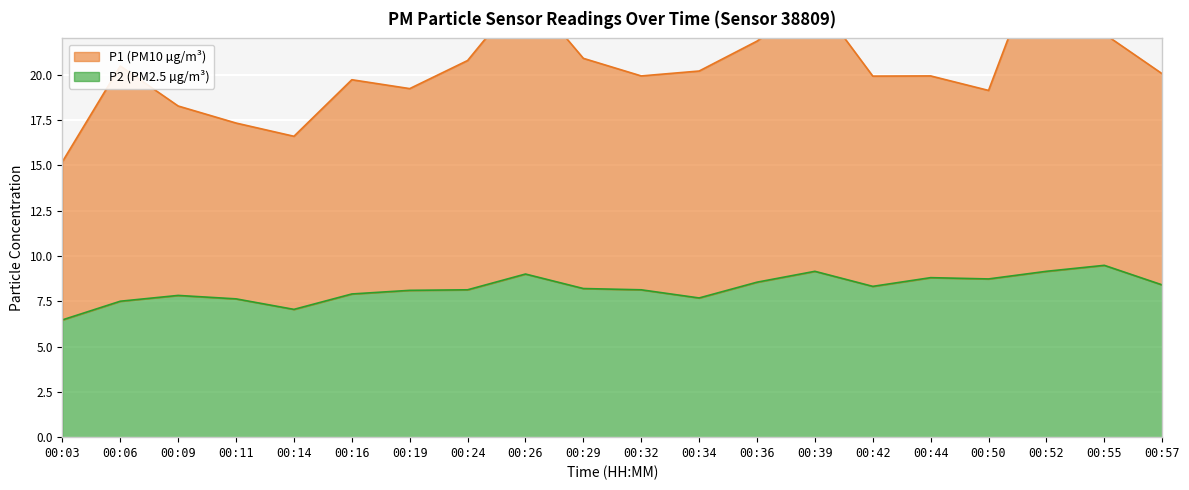

Reading left to right, list all the values displayed in this chart.

P1: 15.2	20.5	18.3	17.3	16.6	19.7	19.2	20.8	24.7	20.9	19.9	20.2	21.9	24.2	19.9	19.9	19.1	27.6	22.2	20.1
P2: 6.5	7.5	7.8	7.6	7.0	7.9	8.1	8.1	9.0	8.2	8.1	7.7	8.6	9.2	8.3	8.8	8.7	9.2	9.5	8.4